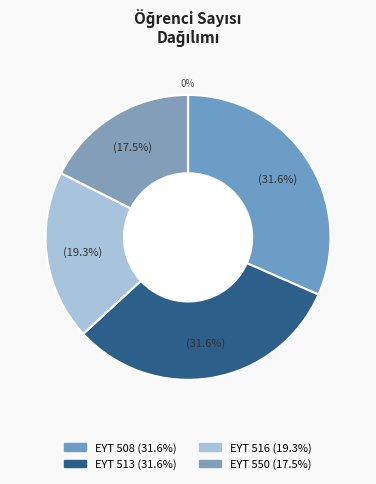

Is EYT 513 the majority of the pie?

No